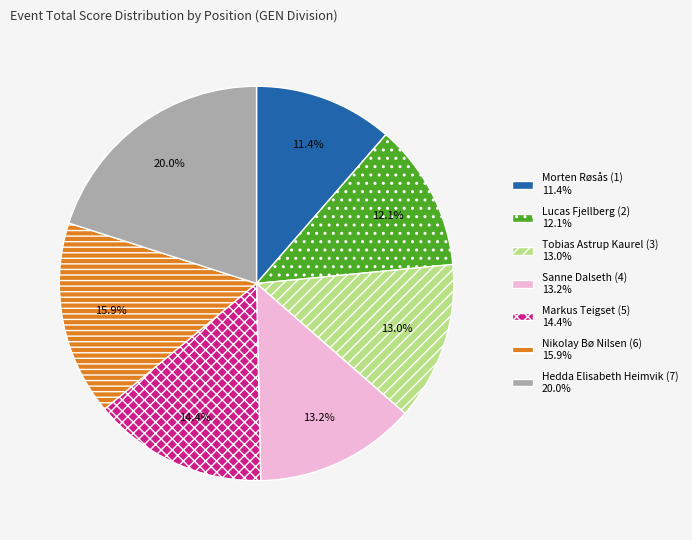

What portion of the pie excludes Lucas Fjellberg (2)?

87.9%